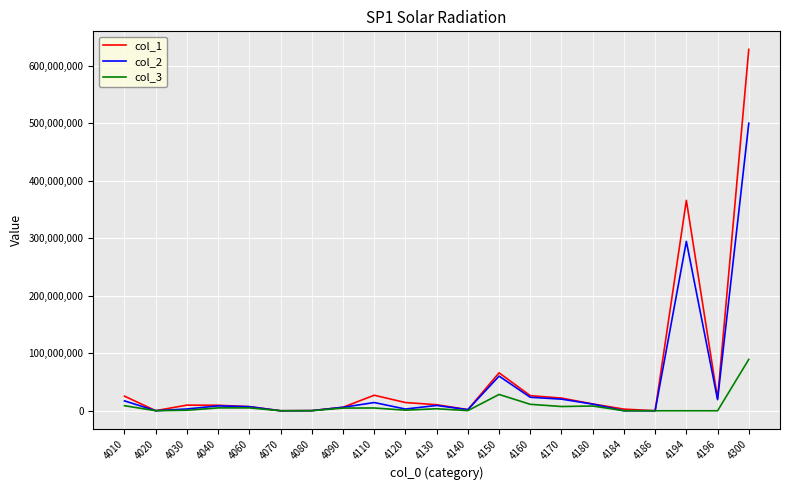

What is the maximum value for col_2?

500260406